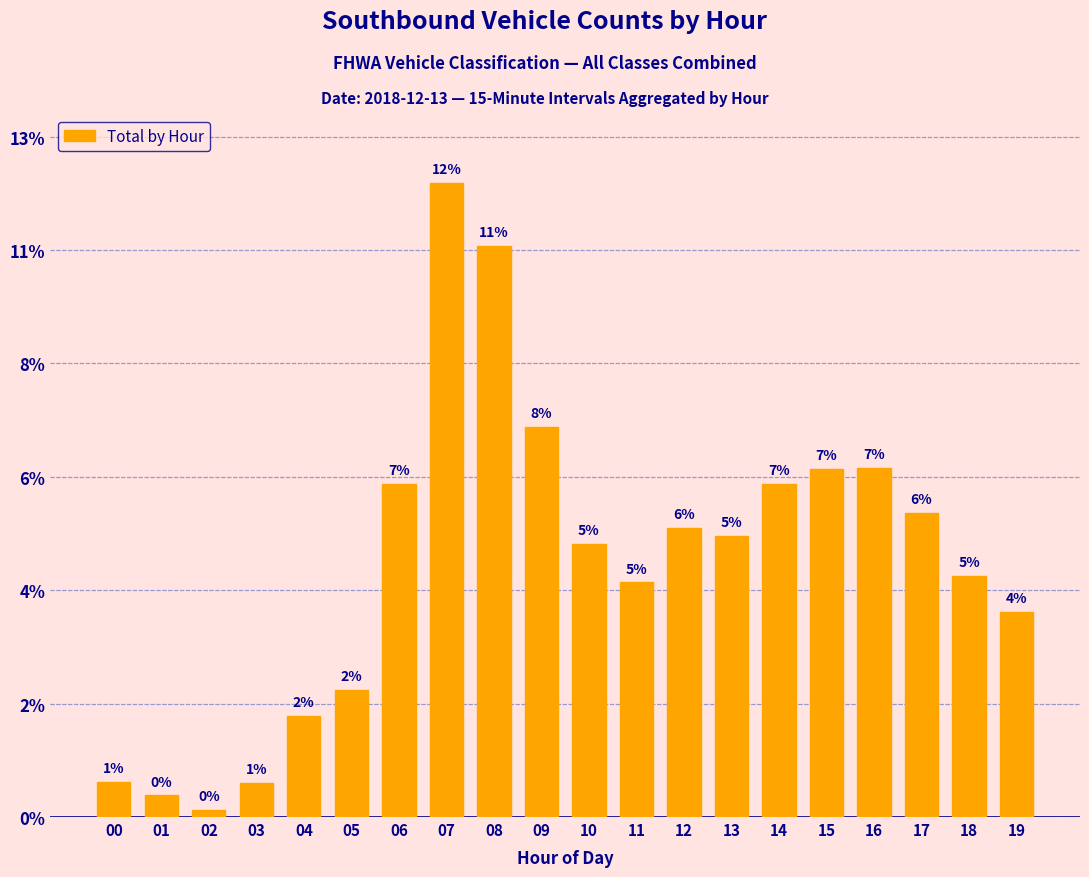

Which has a higher value, 15 or 09?

09